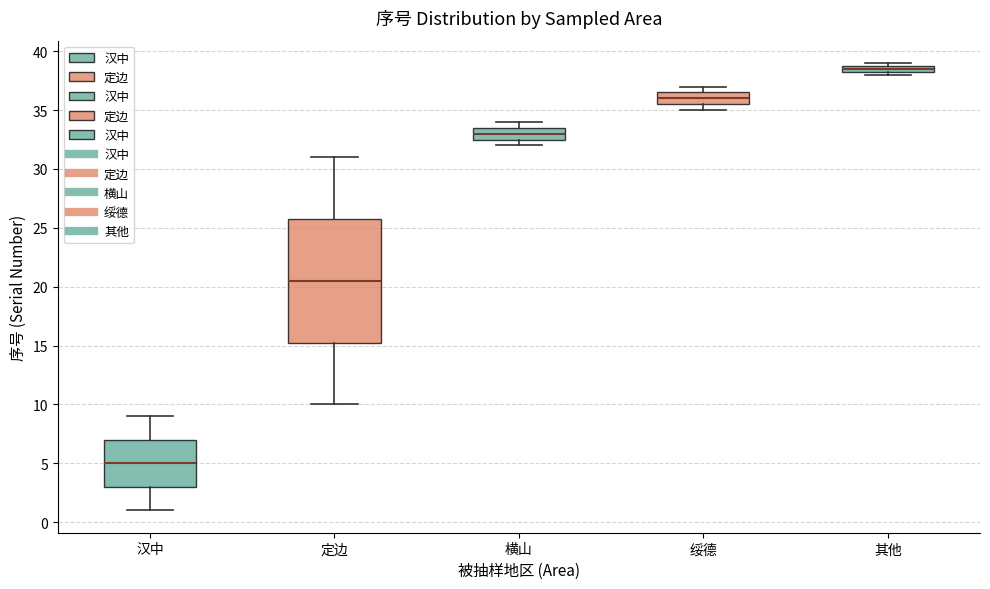

Where does the median line of the box for 绥德 sit on the y-axis? The values are not printed on the chart, so give them approximately, as read against the axis.

36.0